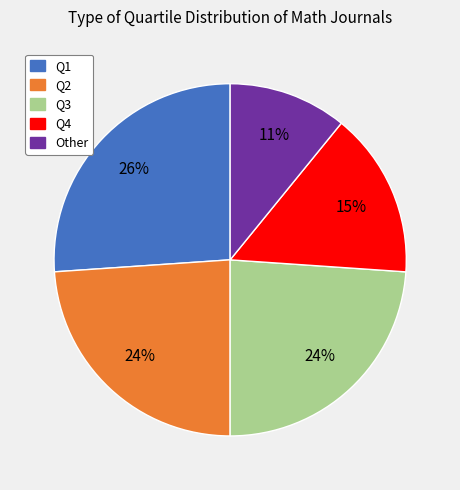

What is the ratio of the value at Q2 to the value at Other?

2.2